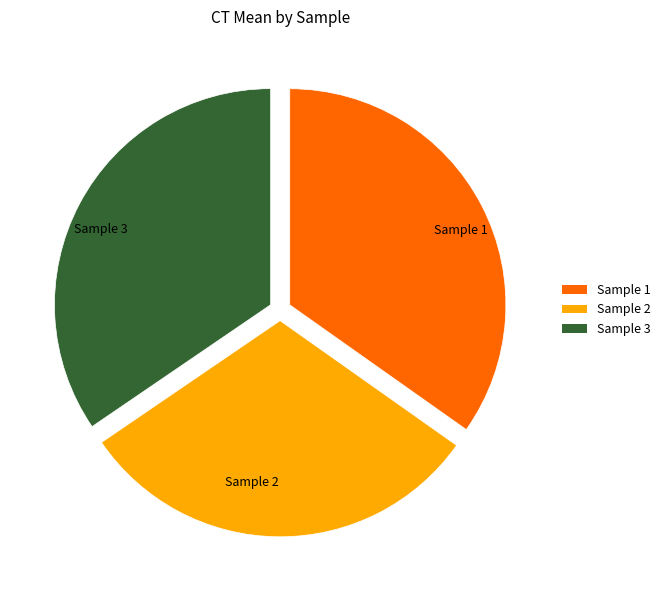

Does any single category account for the majority?

No